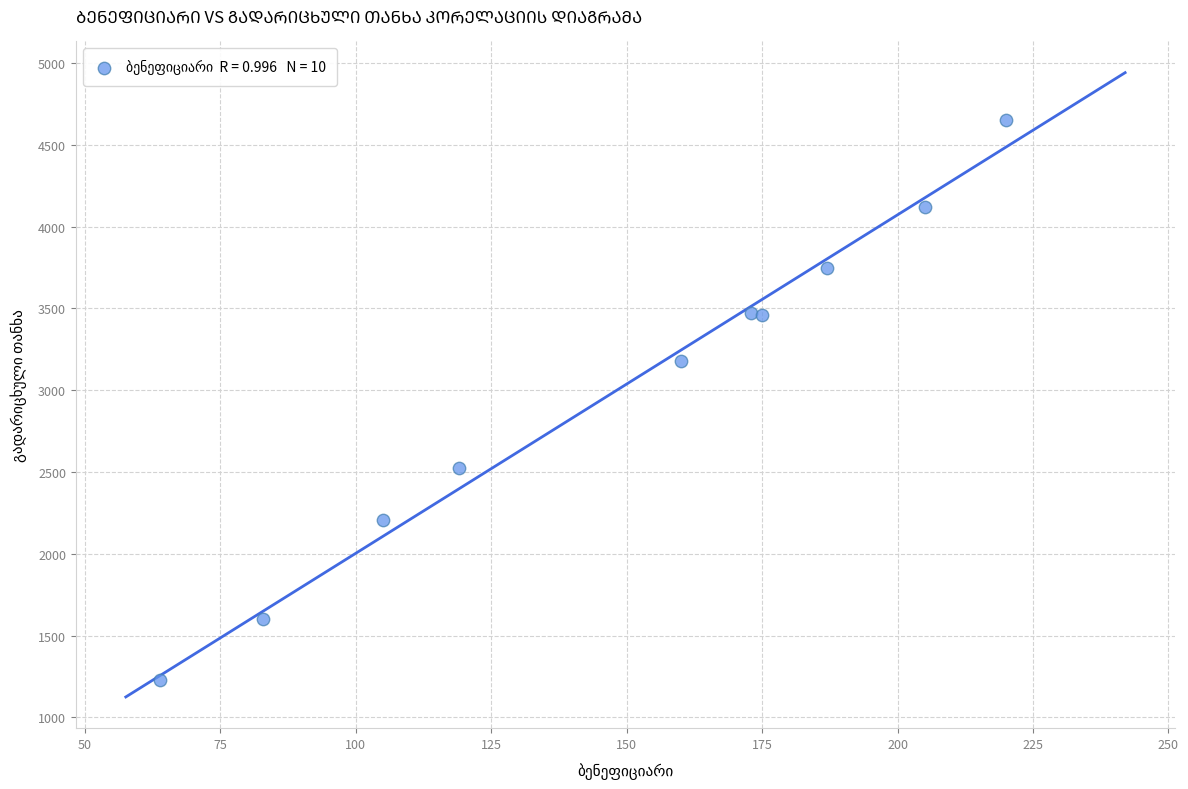

What Y value in the scatter plot is closest to 2940?

3180